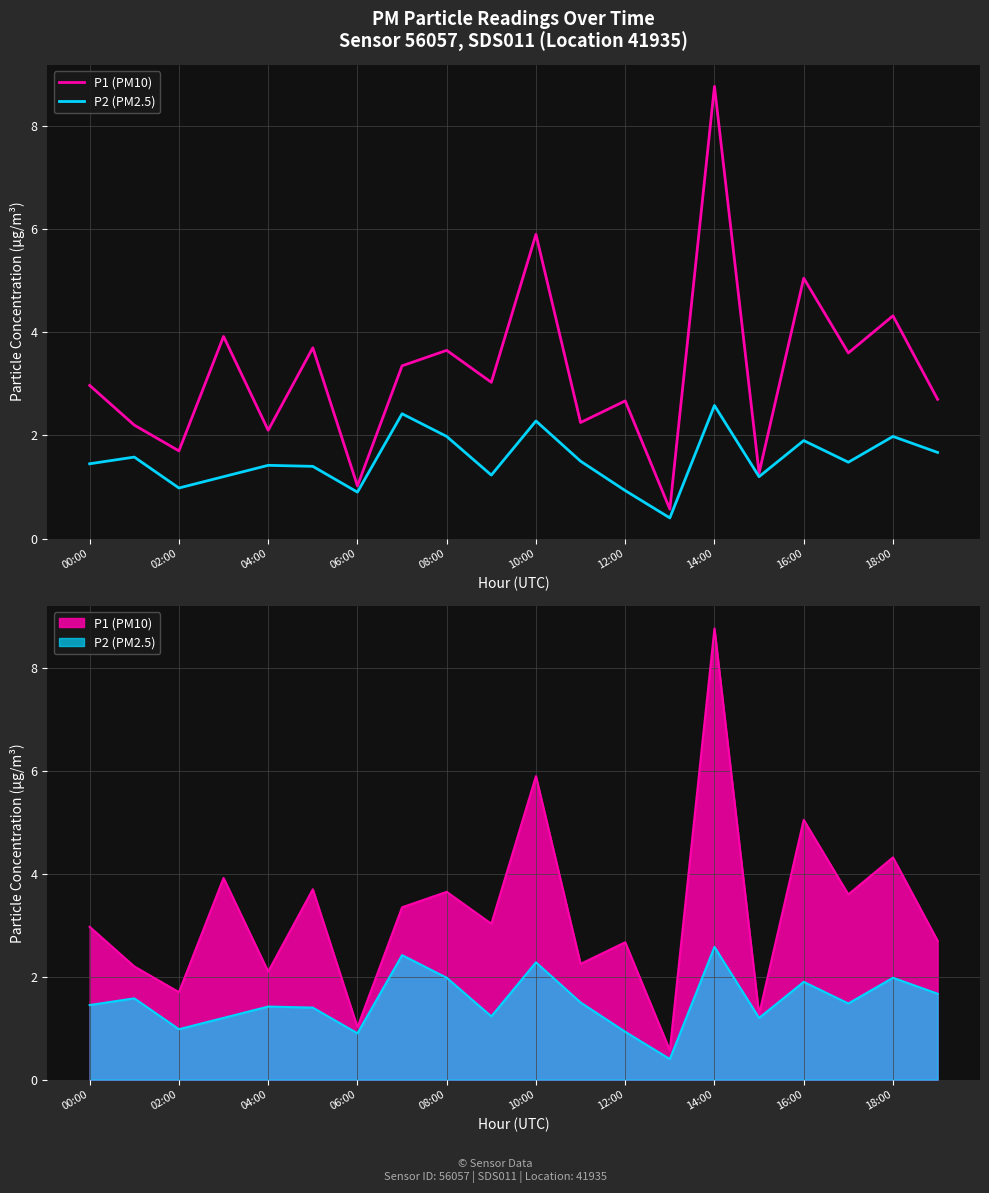

What is the difference between the highest and lowest values at 13?

0.2